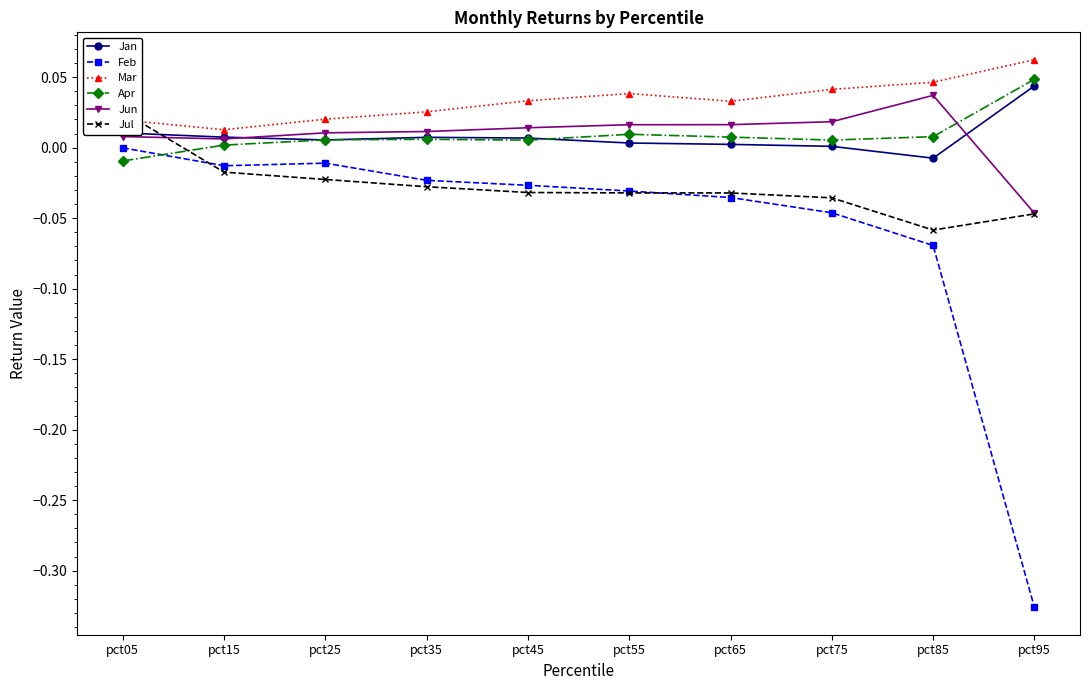

Reading left to right, what are all the values shown in this chart?

Jan: pct05=0.0	pct15=0.0	pct25=0.0	pct35=0.0	pct45=0.0	pct55=0.0	pct65=0.0	pct75=0.0	pct85=-0.0	pct95=0.0
Feb: pct05=-0.0	pct15=-0.0	pct25=-0.0	pct35=-0.0	pct45=-0.0	pct55=-0.0	pct65=-0.0	pct75=-0.0	pct85=-0.1	pct95=-0.3
Mar: pct05=0.0	pct15=0.0	pct25=0.0	pct35=0.0	pct45=0.0	pct55=0.0	pct65=0.0	pct75=0.0	pct85=0.0	pct95=0.1
Apr: pct05=-0.0	pct15=0.0	pct25=0.0	pct35=0.0	pct45=0.0	pct55=0.0	pct65=0.0	pct75=0.0	pct85=0.0	pct95=0.0
Jun: pct05=0.0	pct15=0.0	pct25=0.0	pct35=0.0	pct45=0.0	pct55=0.0	pct65=0.0	pct75=0.0	pct85=0.0	pct95=-0.0
Jul: pct05=0.0	pct15=-0.0	pct25=-0.0	pct35=-0.0	pct45=-0.0	pct55=-0.0	pct65=-0.0	pct75=-0.0	pct85=-0.1	pct95=-0.0